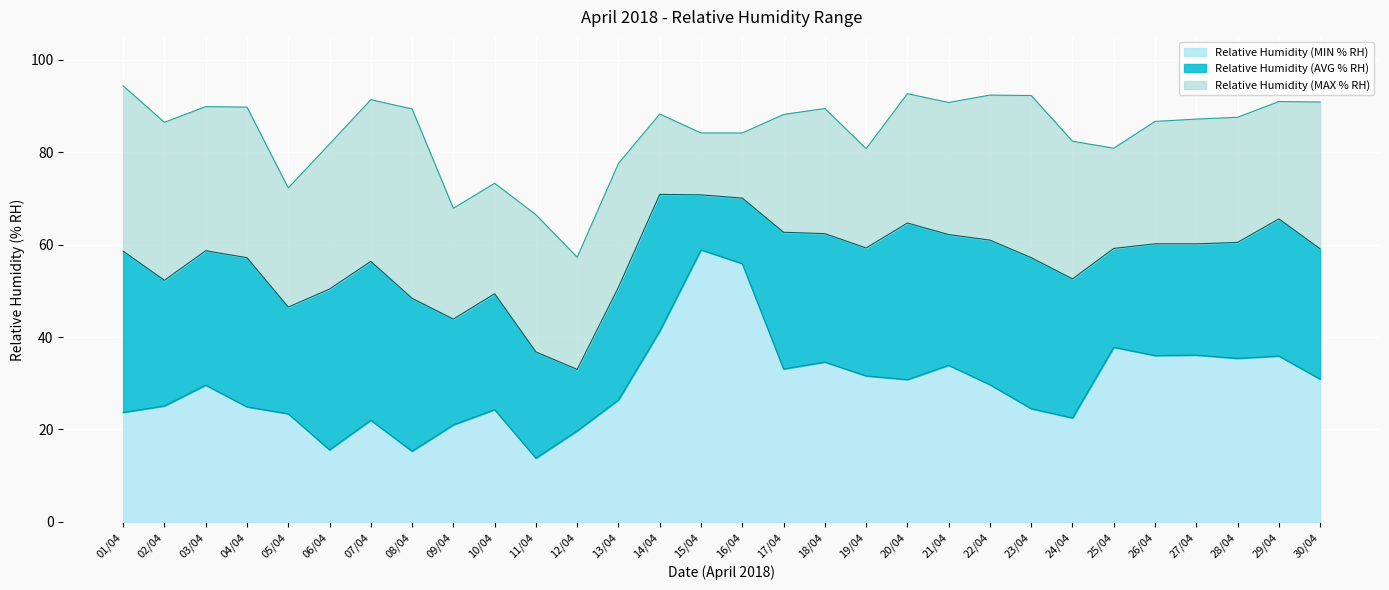

What is the difference between the Relative Humidity (AVG % RH) values at 18/04 and 30/04?

3.3